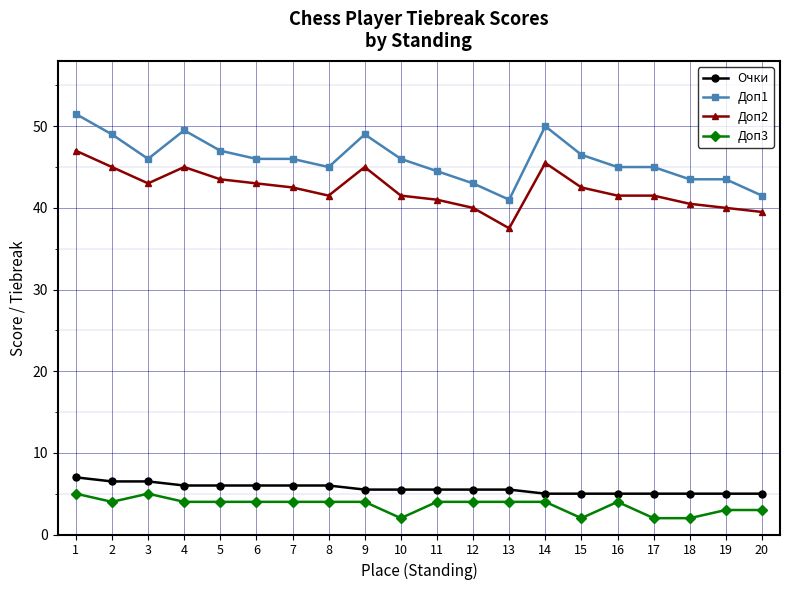

What is the spread (max minus min) of values at 1?

46.5